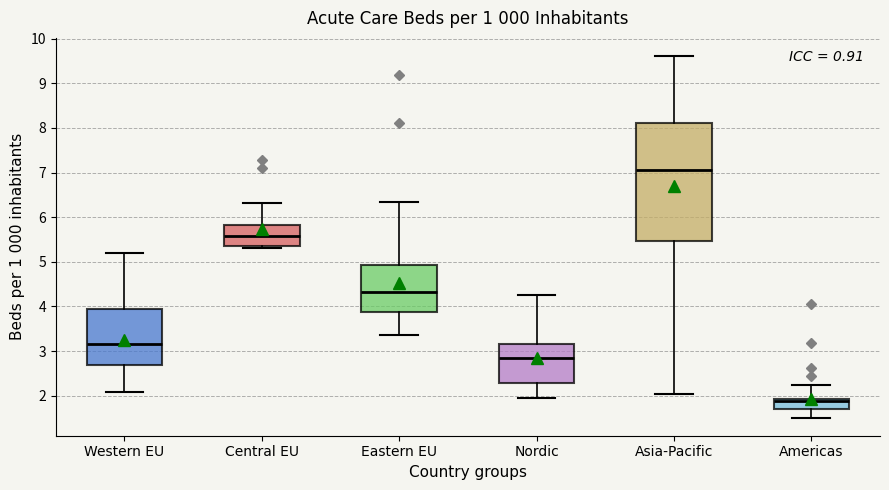

Reading left to right, transcribe this box plot: for each box, give where its median line is, the range the box spans, and where its two whiskers end, as read against the y-axis. The values are not printed on the chart, so give them approximately, as read against the axis.

Western EU: median 3.2, box 2.7 to 4.0, whiskers 2.1 to 5.2
Central EU: median 5.6, box 5.4 to 5.8, whiskers 5.3 to 6.3
Eastern EU: median 4.3, box 3.9 to 4.9, whiskers 3.4 to 6.3
Nordic: median 2.9, box 2.3 to 3.2, whiskers 1.9 to 4.3
Asia-Pacific: median 7.1, box 5.5 to 8.1, whiskers 2.0 to 9.6
Americas: median 1.9 (just below the box's upper edge), box 1.7 to 1.9, whiskers 1.5 to 2.3